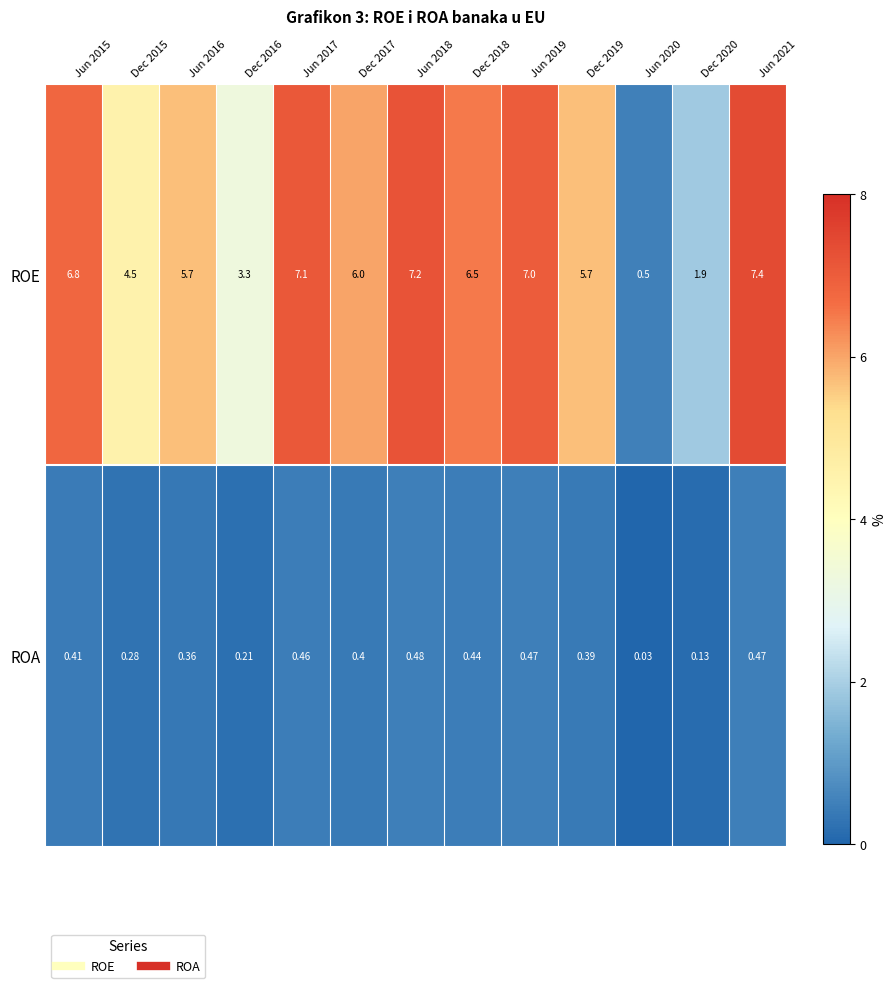

Rank the series by their average value, from lowest to highest.

ROA, ROE